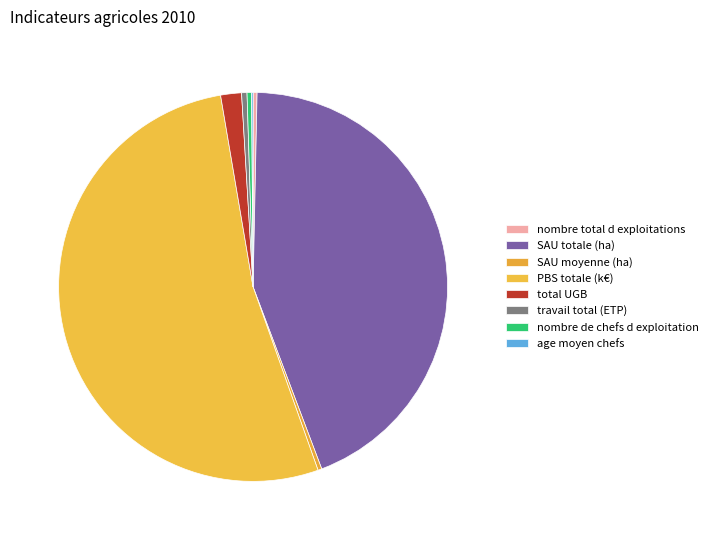

How much of the chart is everything except PBS totale (k€)?

47.3%